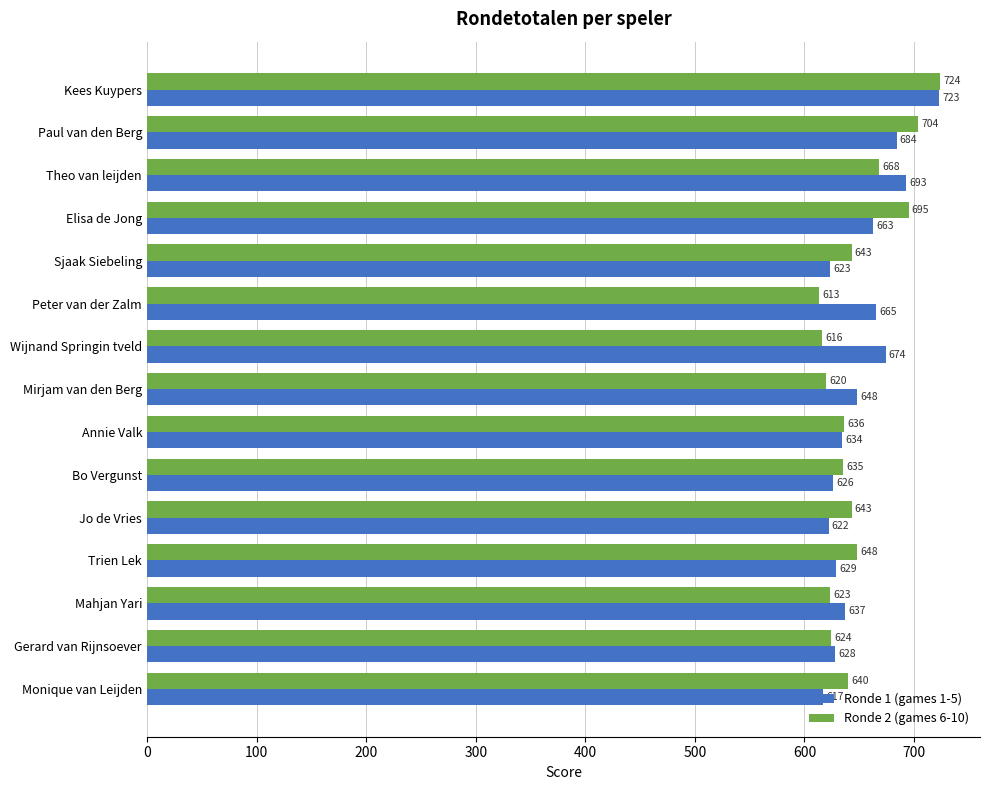

Rank the series by their maximum value, from highest to lowest.

Ronde 2 (games 6-10), Ronde 1 (games 1-5)